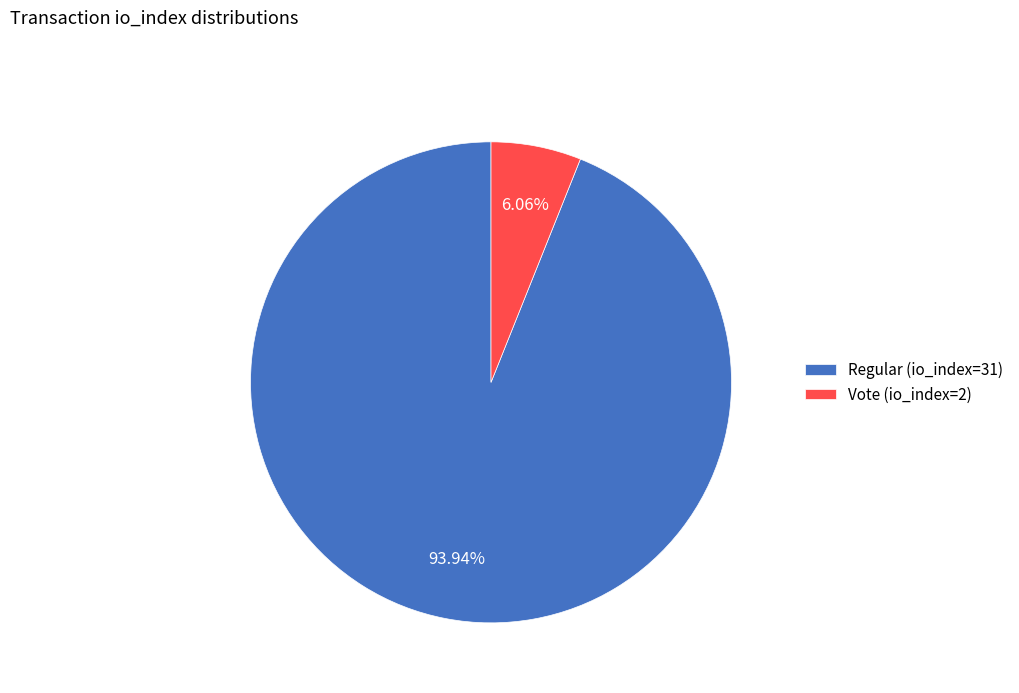

What is the majority slice?

Regular (io_index=31)